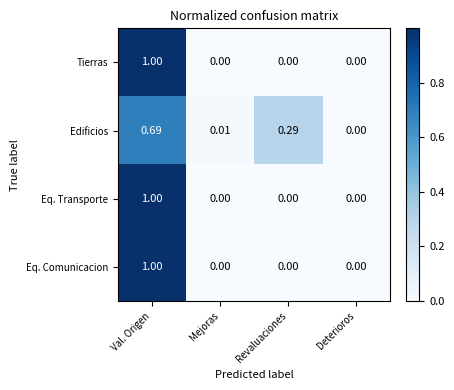

Which label corresponds to the largest value in the chart?

Val. Origen